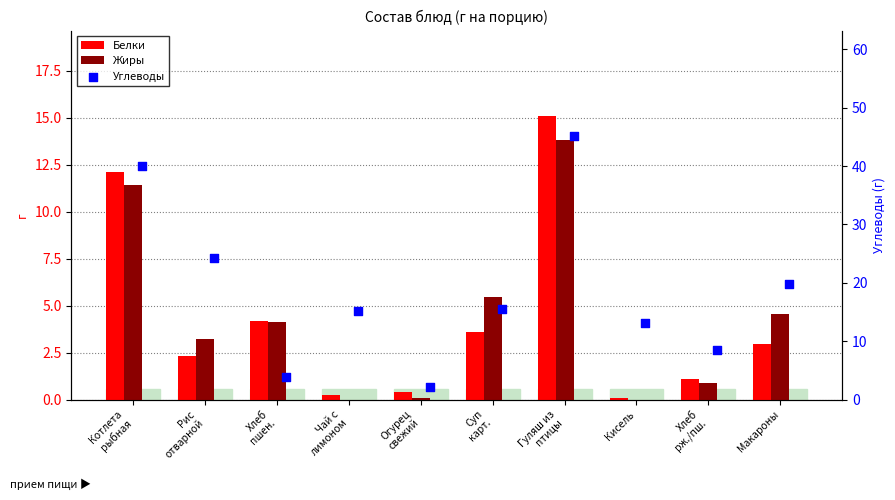

Which series reaches the minimum Y coordinate?

Жиры